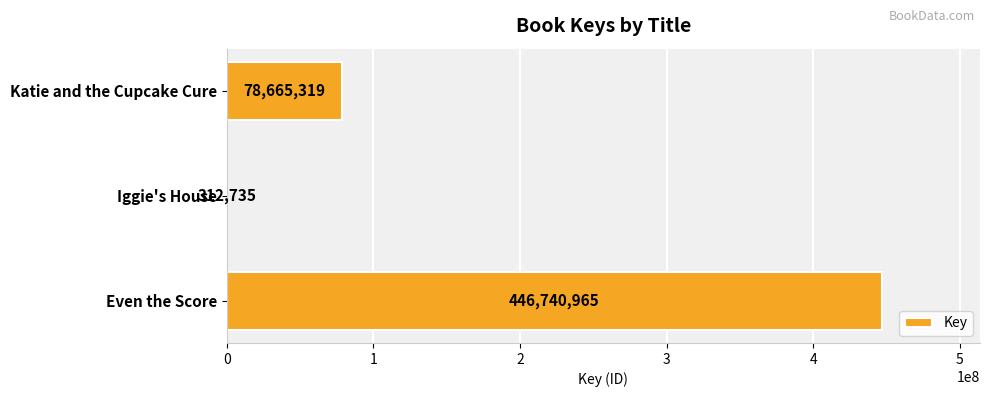

The value at Katie and the Cupcake Cure is 78665319. True or false?

True